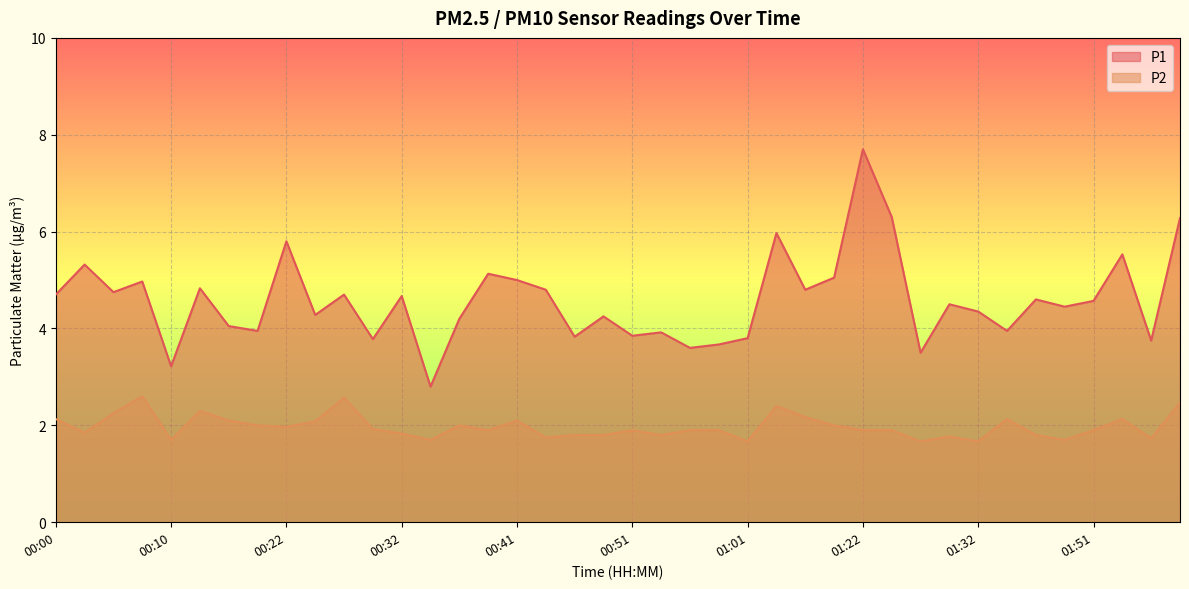

How many interior local valleys does the P1 series have?

14